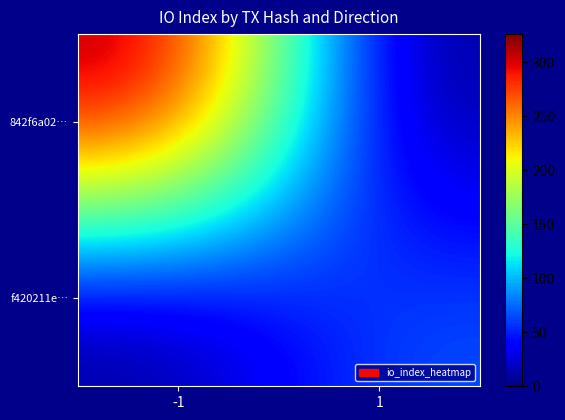

Reading left to right, list all the values displayed in this chart.

842f6a02…: -1=326	1=0
f420211e…: -1=0	1=68